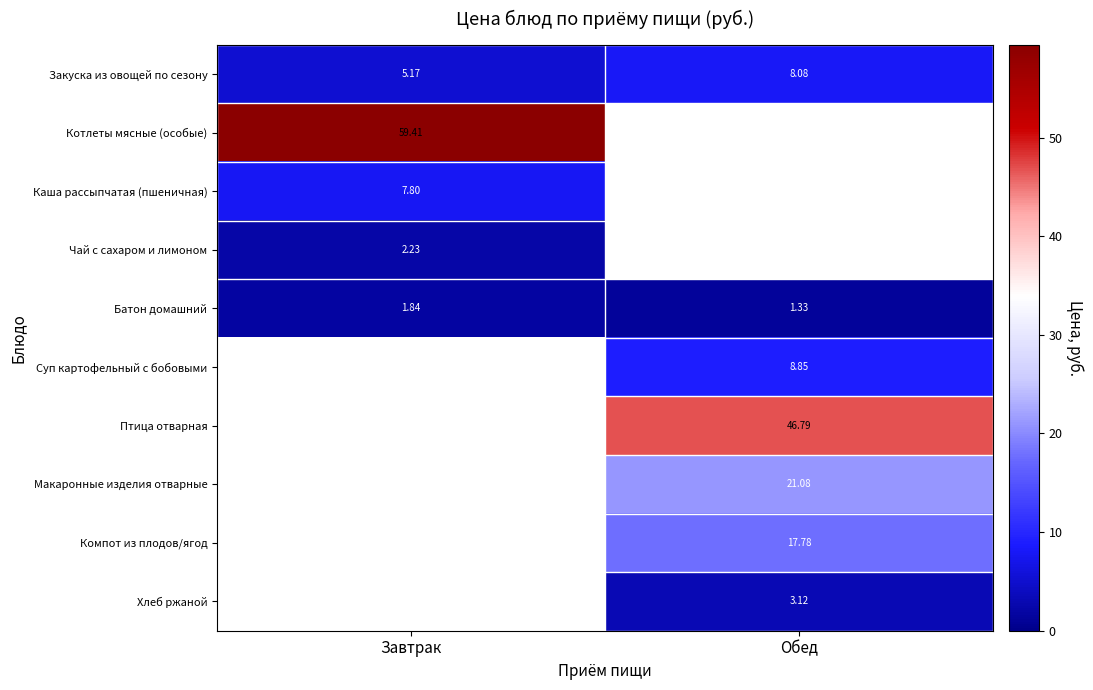

What is the maximum value shown in the chart?

59.4